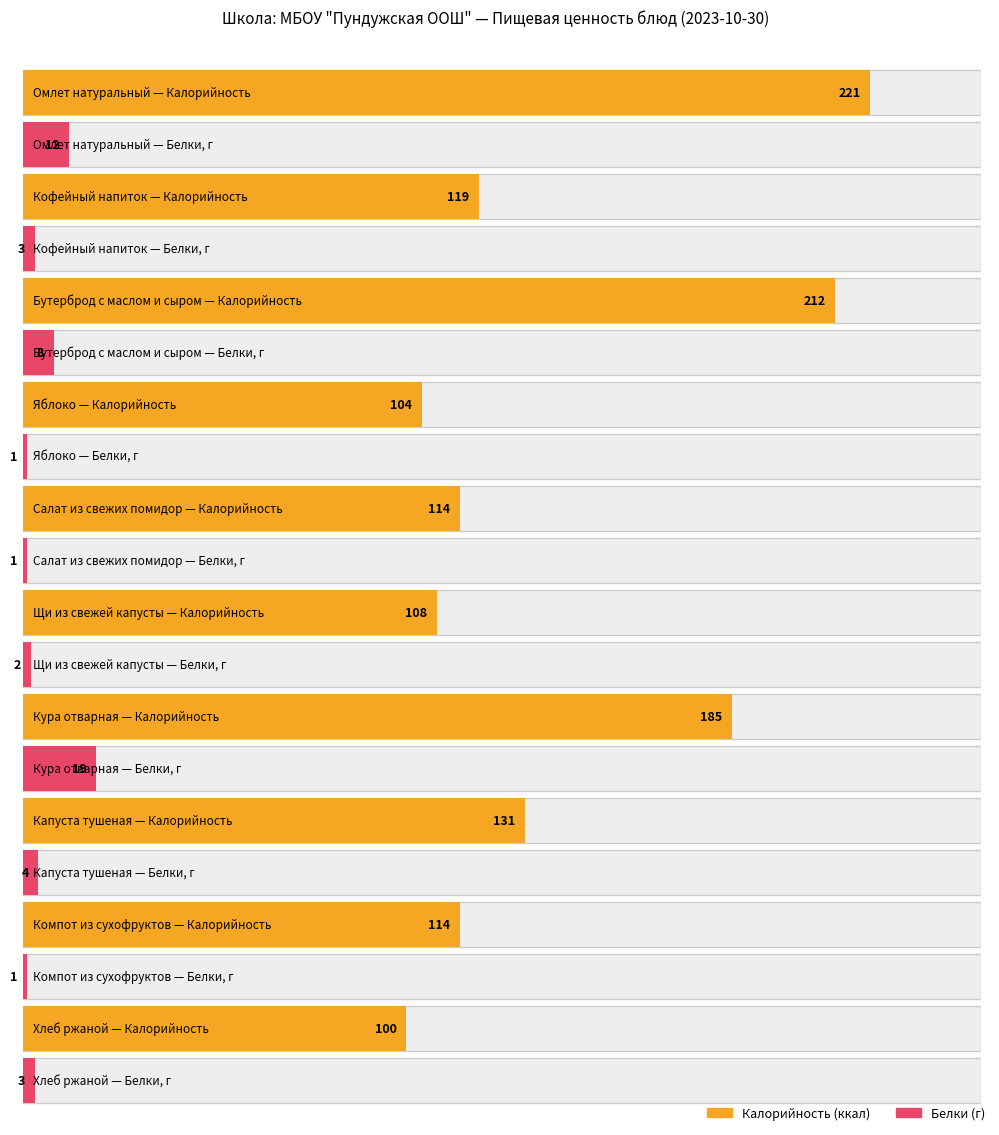

Rank the series by their average value, from lowest to highest.

Белки, Калорийность